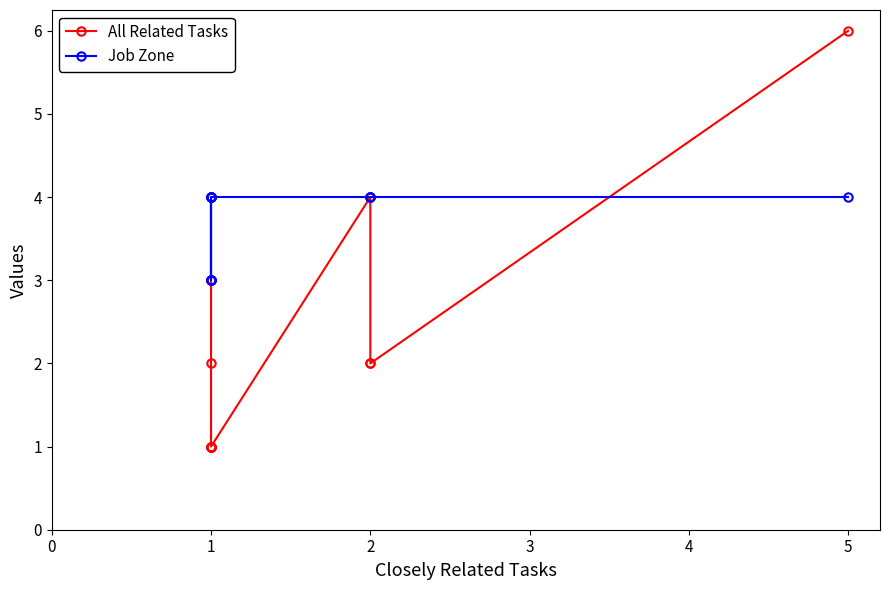

Which has a higher value, 1 or 2?

2